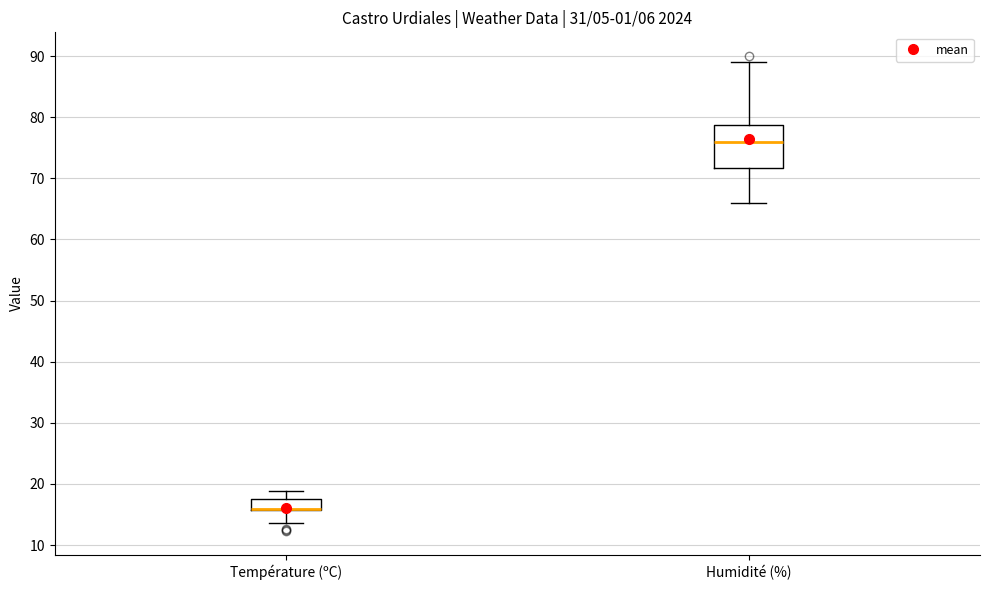

Reading left to right, read every box against the y-axis: the position of its median line, the range the box covers, and the ends of its whiskers. The values are not printed on the chart, so give them approximately, as read against the axis.

Température (ºC): median 16 (drawn on the box's lower edge), box 16 to 18, whiskers 14 to 19
Humidité (%): median 76, box 72 to 79, whiskers 66 to 89